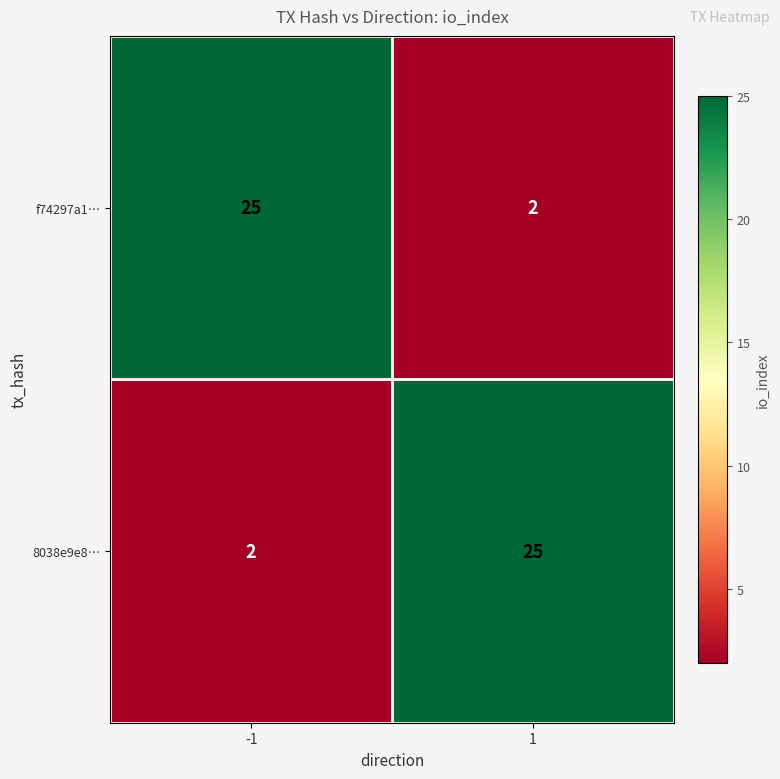

Reading left to right, transcribe all the data shown in this chart.

f74297a1…: 25	2
8038e9e8…: 2	25